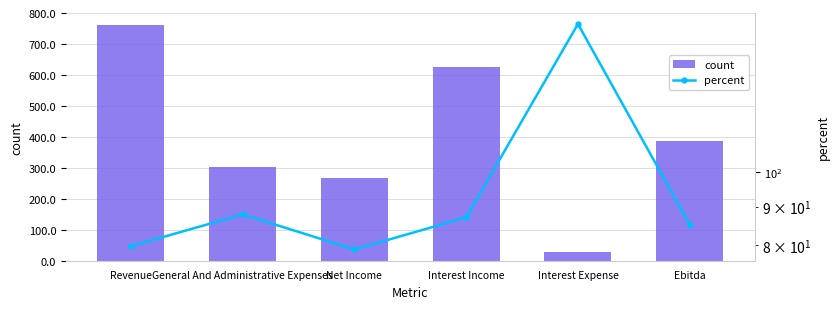

What is the minimum value shown in the chart?

79.0